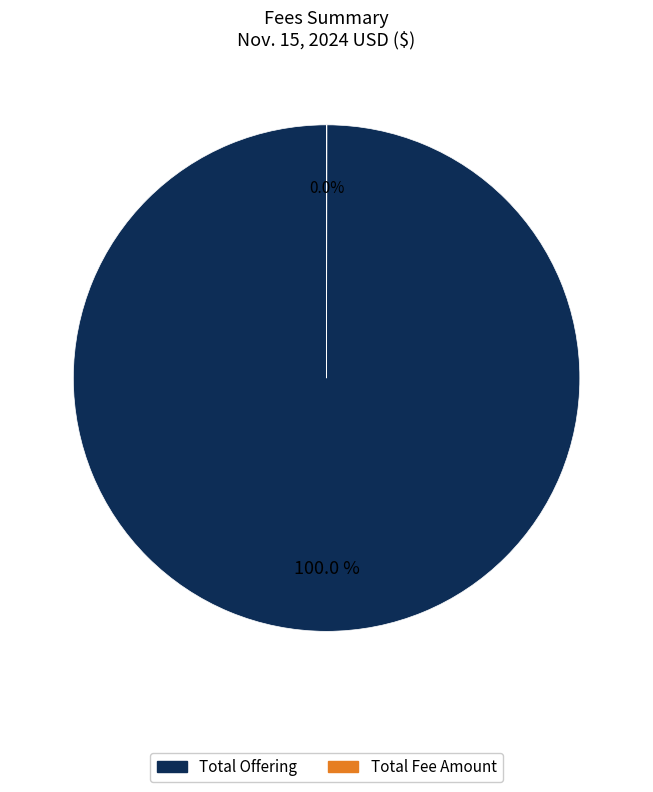

What is the majority slice?

Total Offering